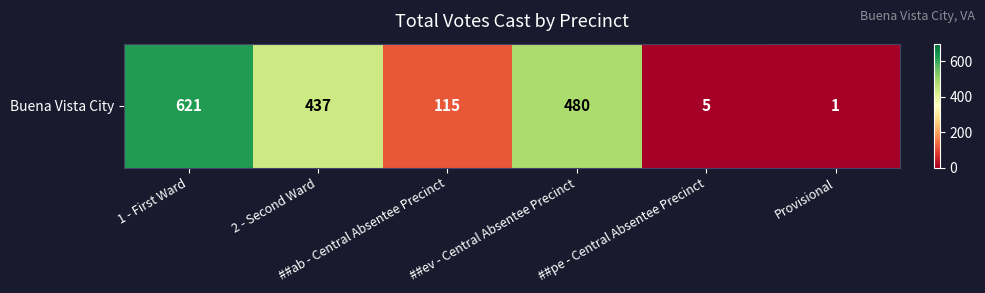

What is the minimum value shown in the chart?

1